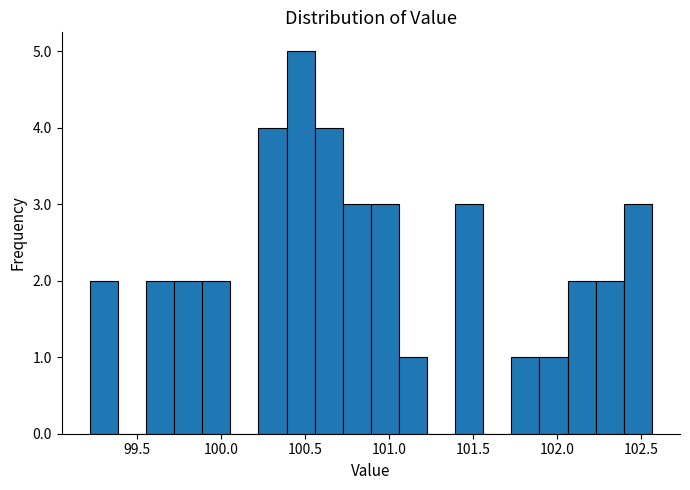

Read against the x-axis, roughly where is the centre of the tallest bar?

100.45